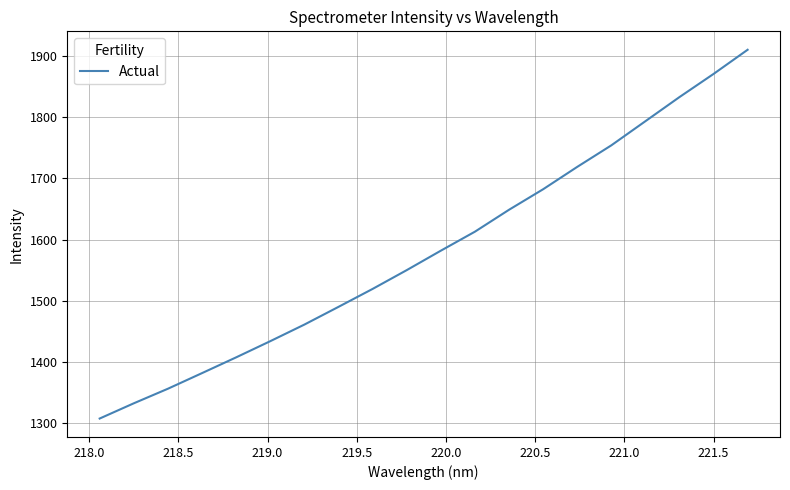

What is the greatest value displayed?

1909.7